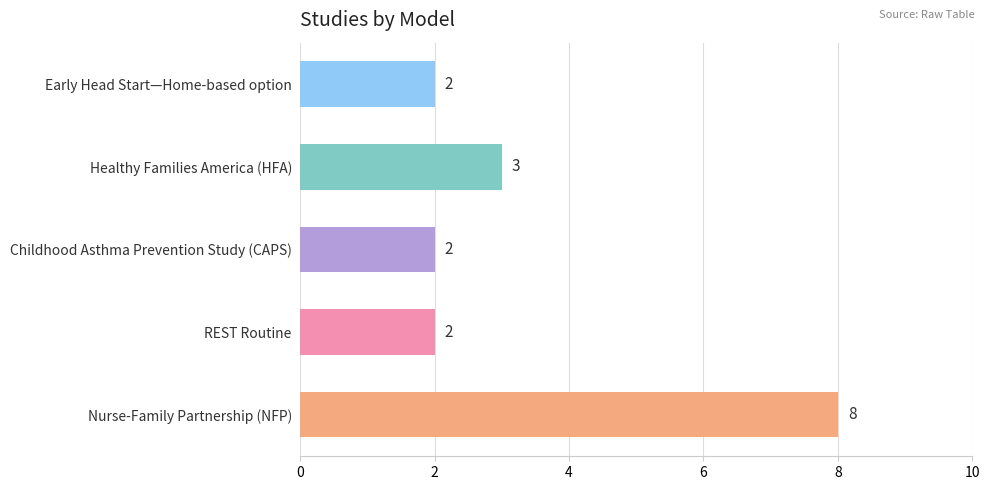

How many bars are there in total?

5